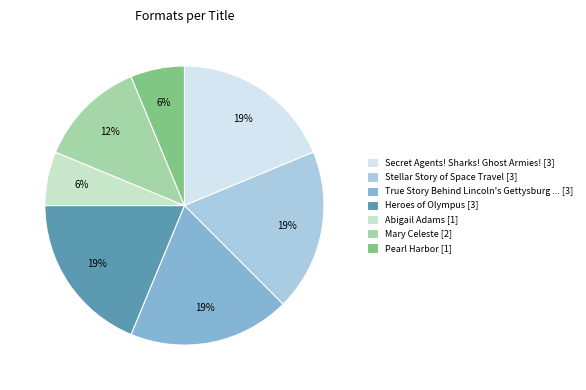

Between Heroes of Olympus [3] and Pearl Harbor [1], which is larger?

Heroes of Olympus [3]